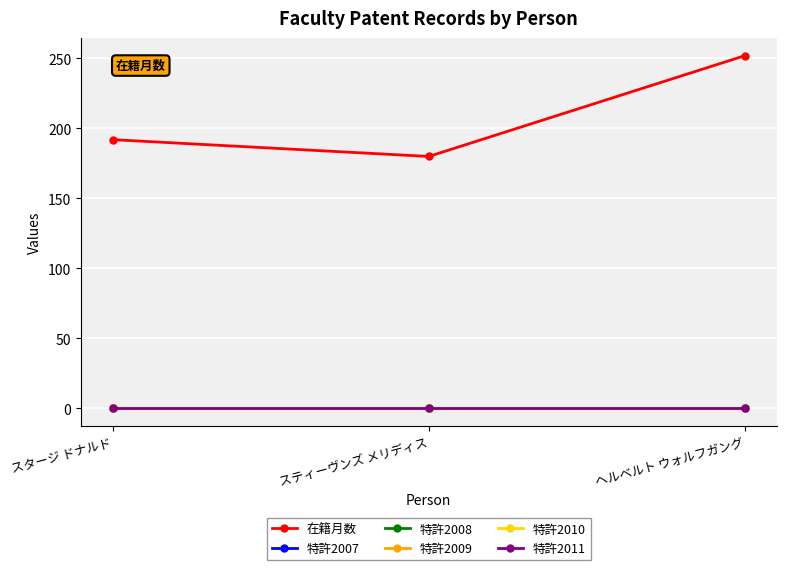

How many lines are shown in the chart?

6